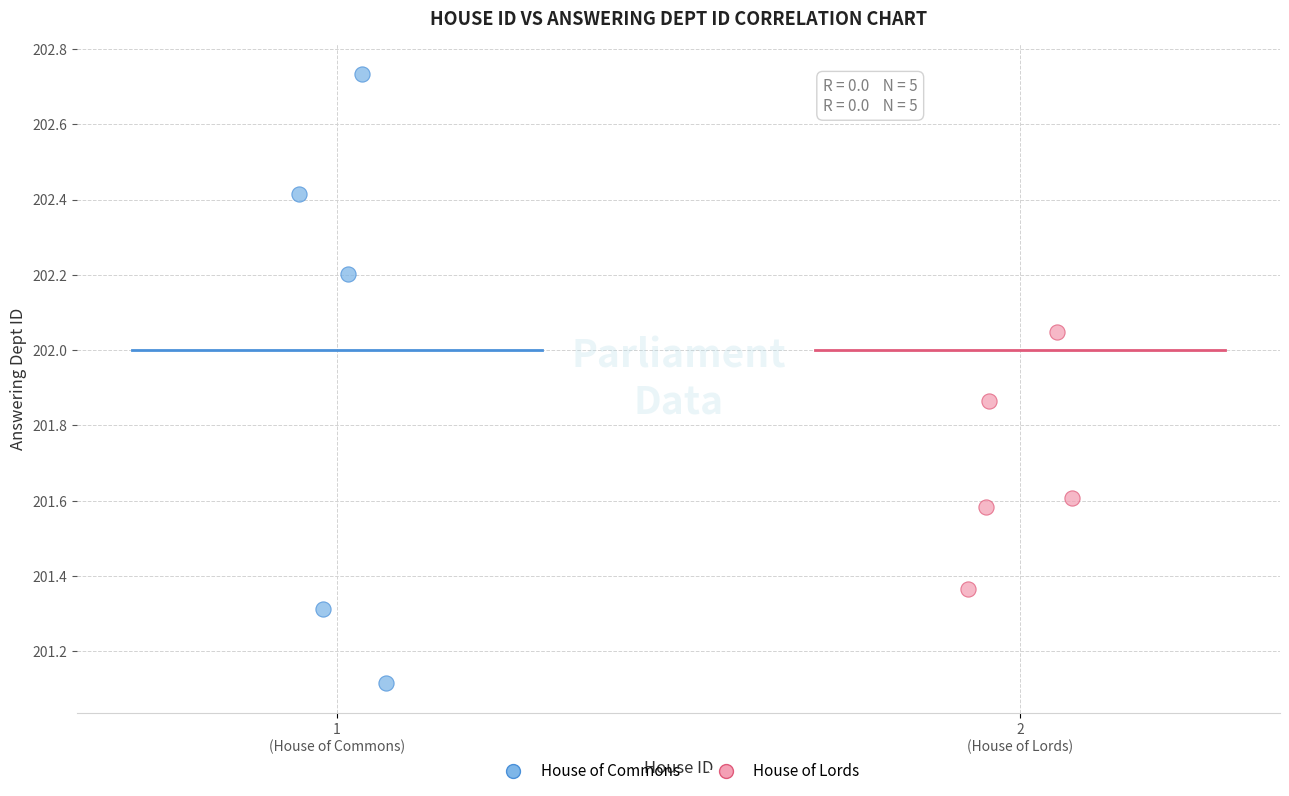

Which series contains the highest Y value?

House of Commons